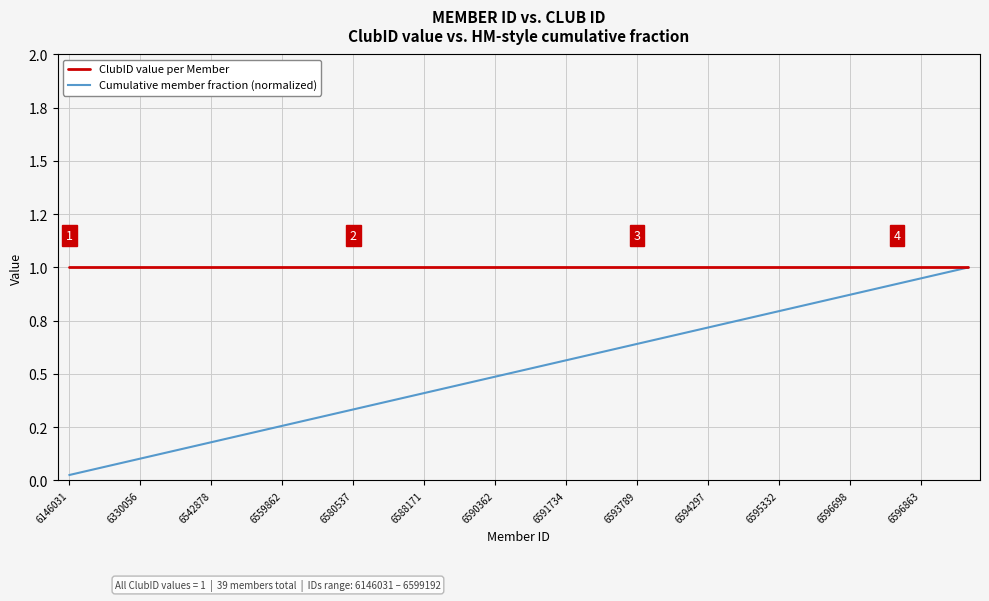

What is the value of the Cumulative member fraction (normalized) point at the 24th from the left?

0.6